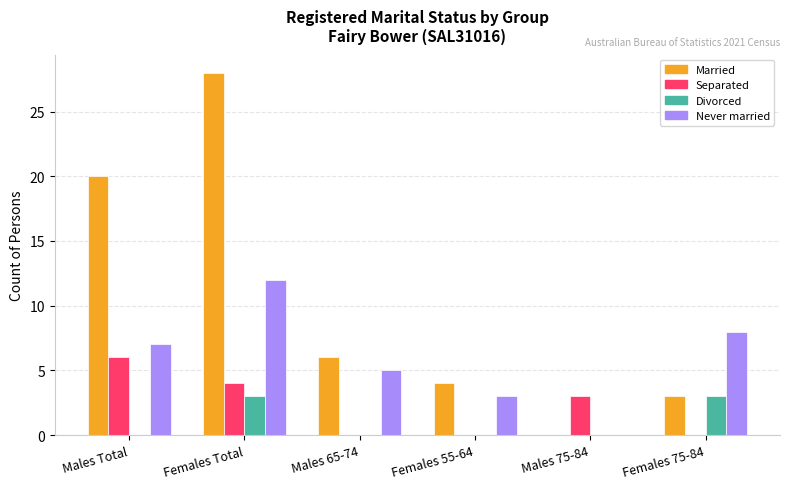

How many data points does each series have?

6